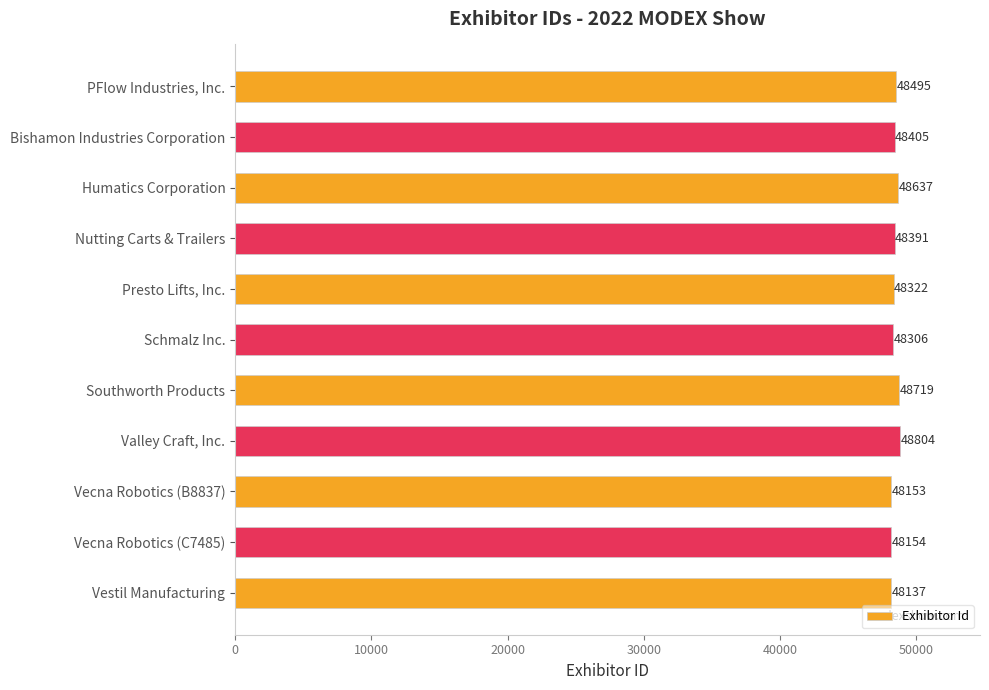

Rank the categories by value from highest to lowest.

Valley Craft, Inc., Southworth Products, Humatics Corporation, PFlow Industries, Inc., Bishamon Industries Corporation, Nutting Carts & Trailers, Presto Lifts, Inc., Schmalz Inc., Vecna Robotics (C7485), Vecna Robotics (B8837), Vestil Manufacturing